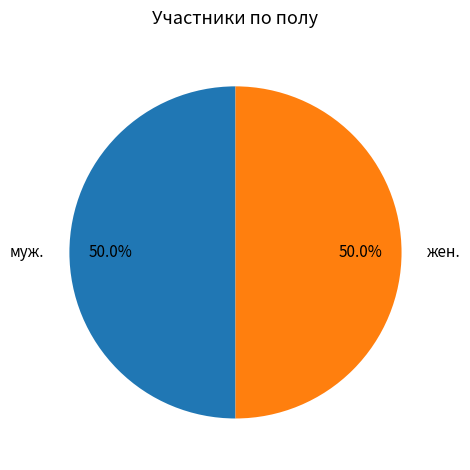

Approximately how many times larger is the value at жен. compared to муж.?

1.0